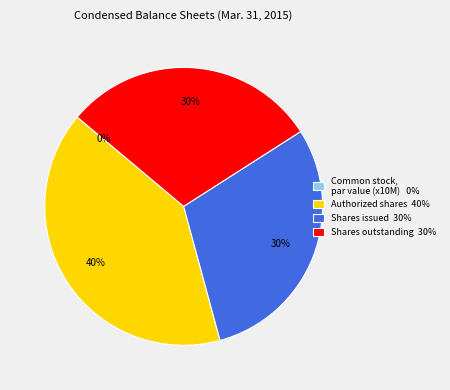

What is the ratio of the value at Shares outstanding 30% to the value at Shares issued 30%?

1.0